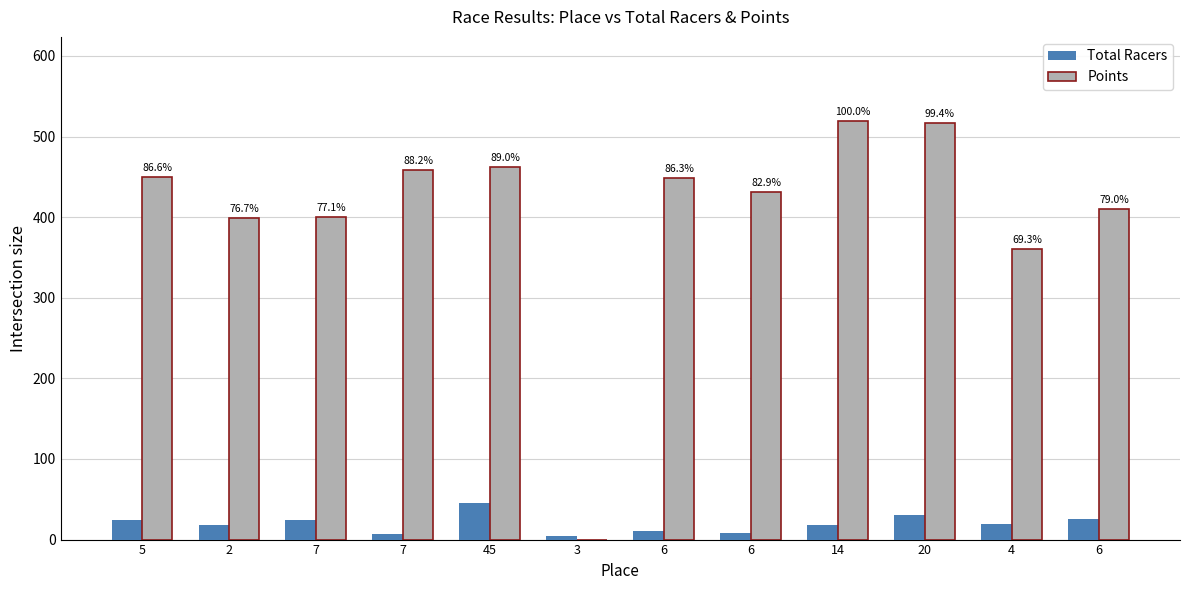

Rank the series by their average value, from highest to lowest.

Points, Total Racers